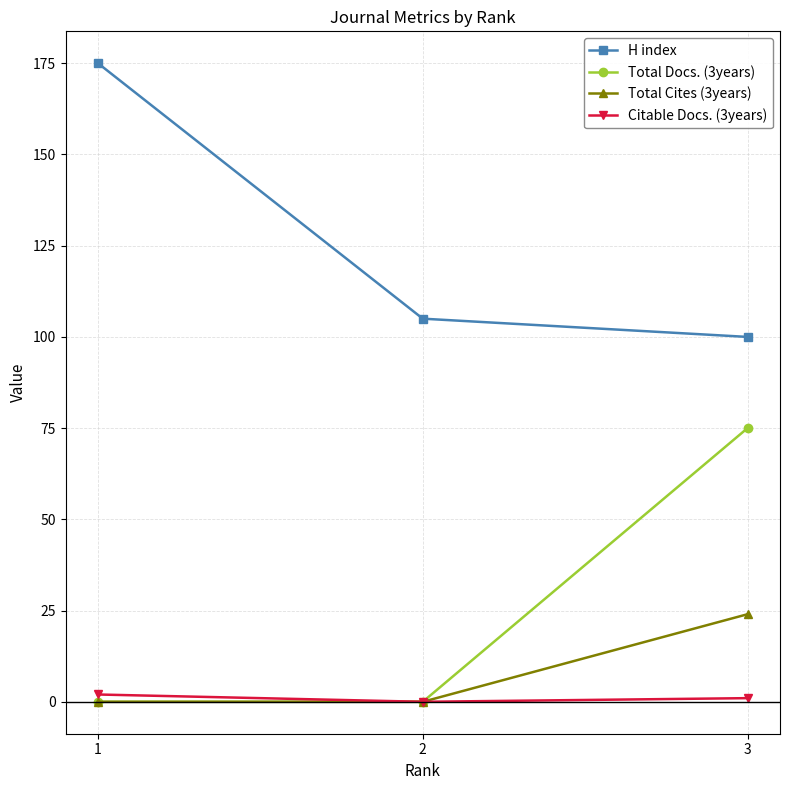

Is it true that H index equals 63 at 1?

False